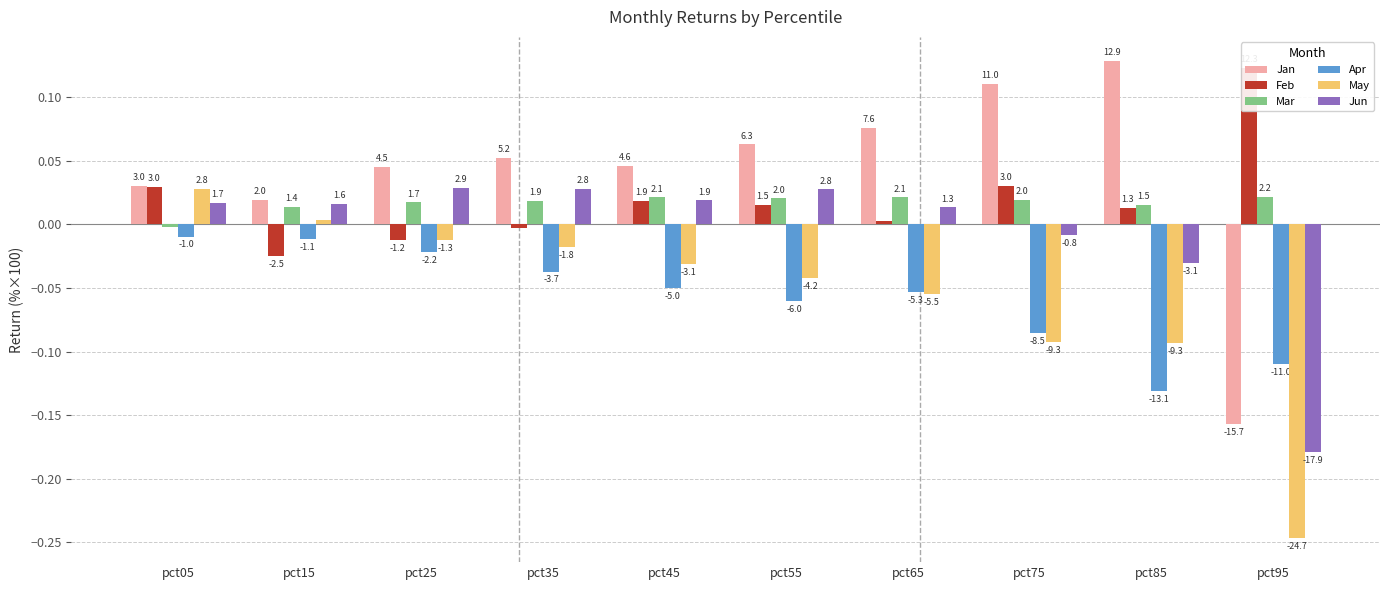

What is the approximate value of Apr at pct45?

-0.1